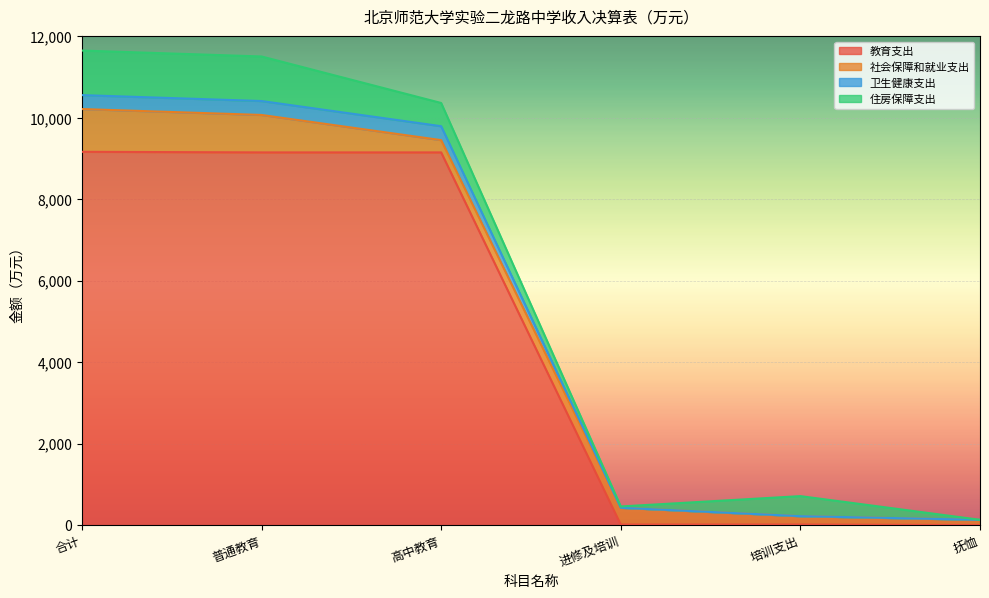

What is the label of the 2nd point from the right?

培训支出